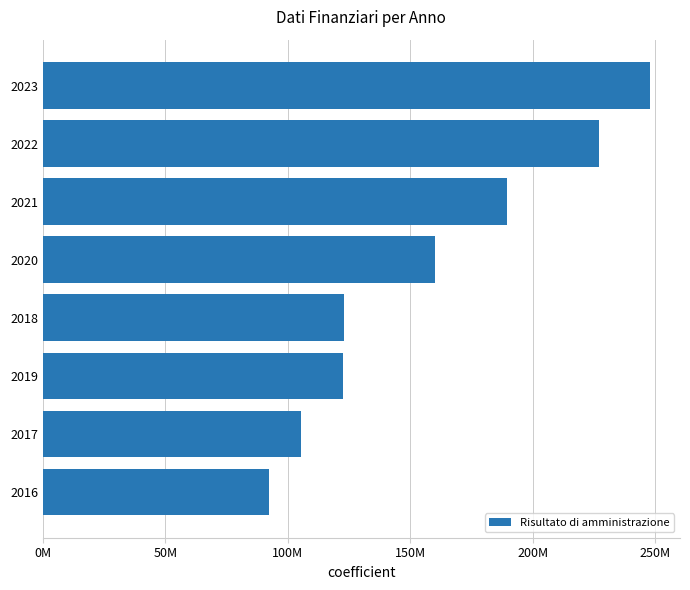

Does the chart contain any negative values?

No